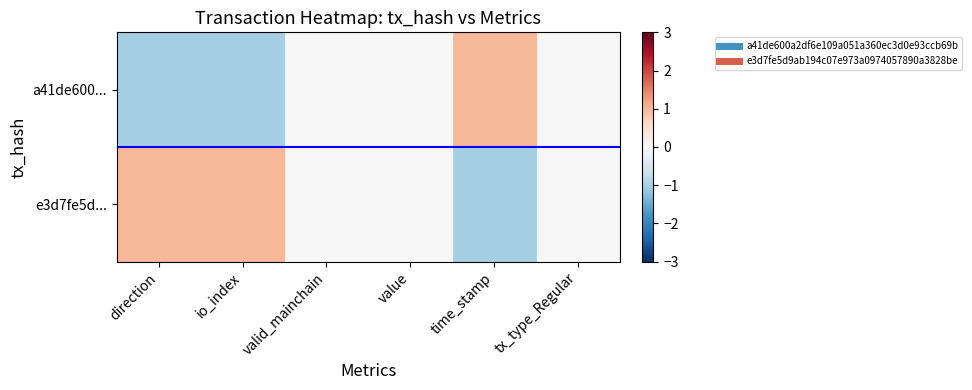

List the series in order of their overall mean, lowest first.

a41de600..., e3d7fe5d...